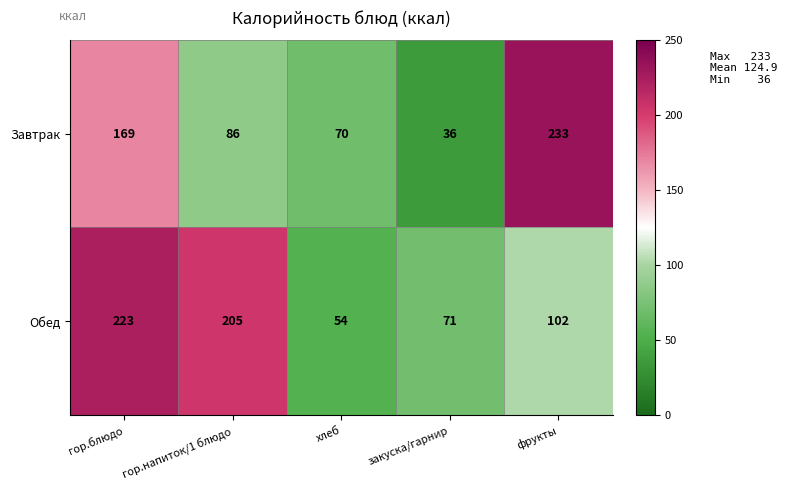

What is the average value of the Обед series?

131